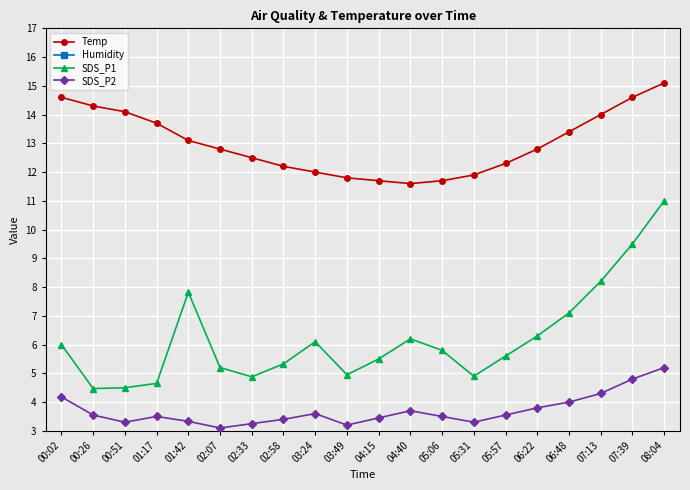

True or false: Temp has a value of 19.8 at 06:48.

False